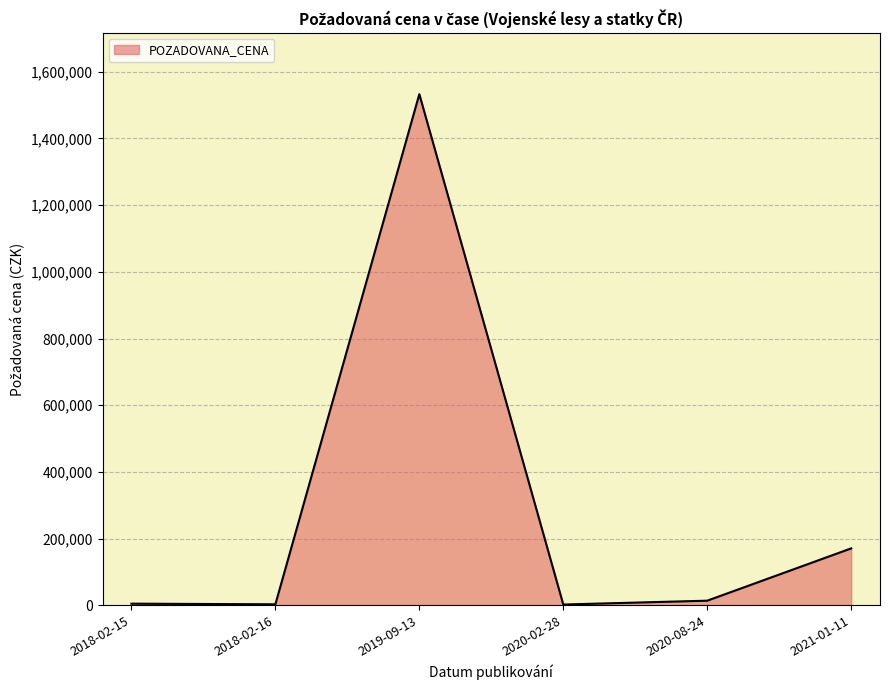

What is the maximum value shown in the chart?

1532604